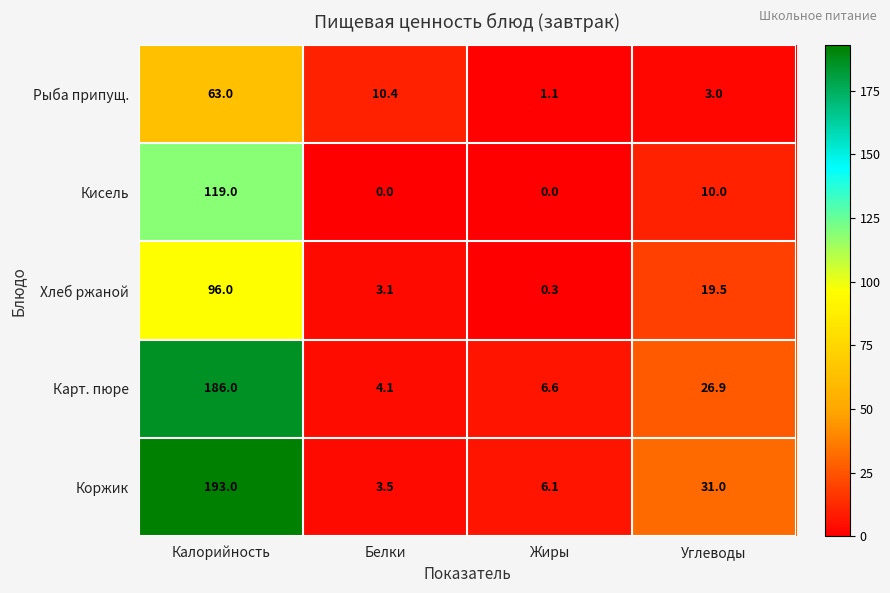

True or false: Хлеб ржаной has a value of 0.3 at Жиры.

True